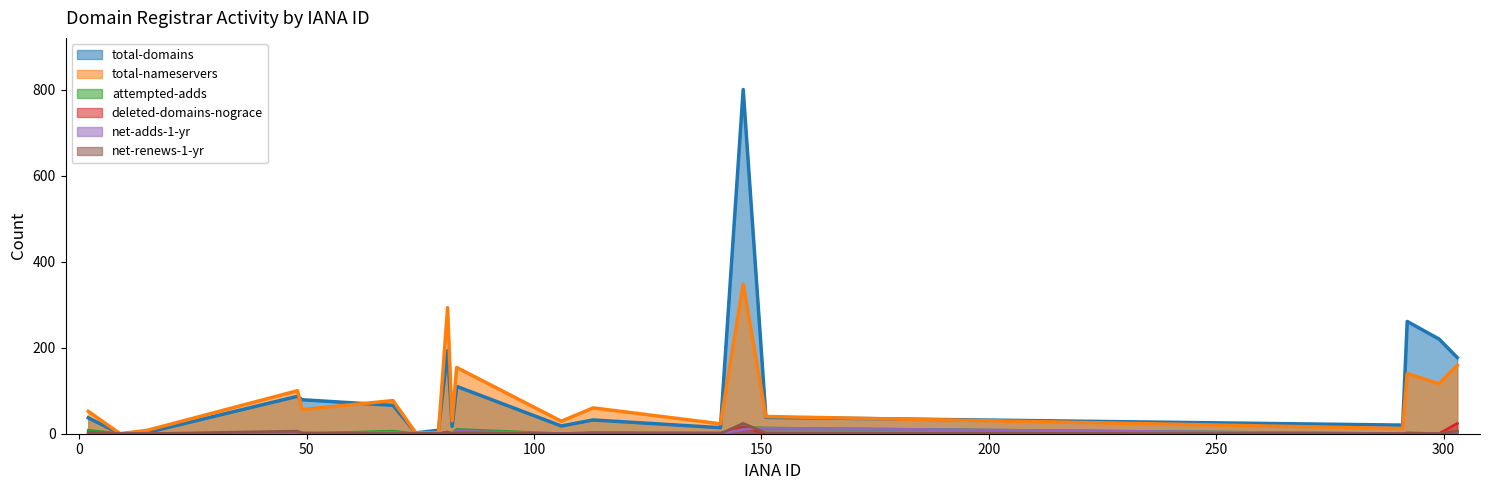

What is the difference between the maximum and minimum values in the net-adds-1-yr series?

13